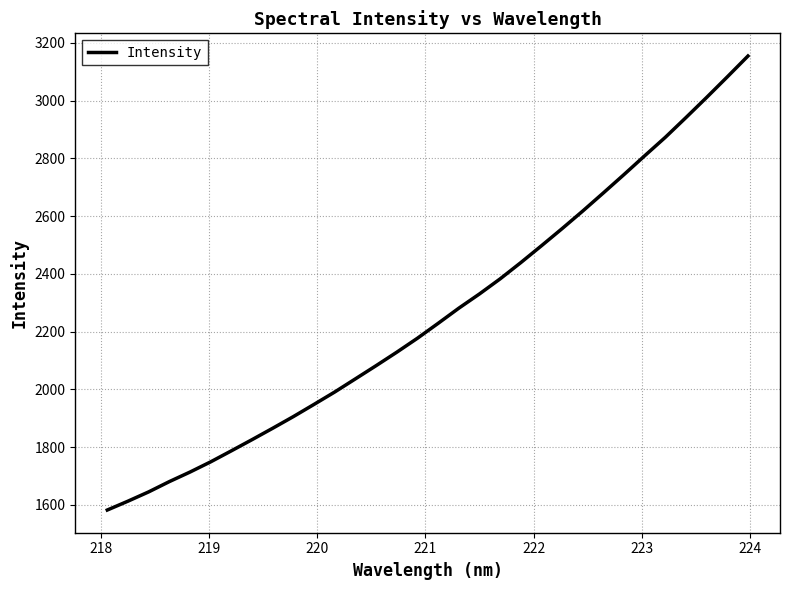

What is the maximum value shown in the chart?

3154.7